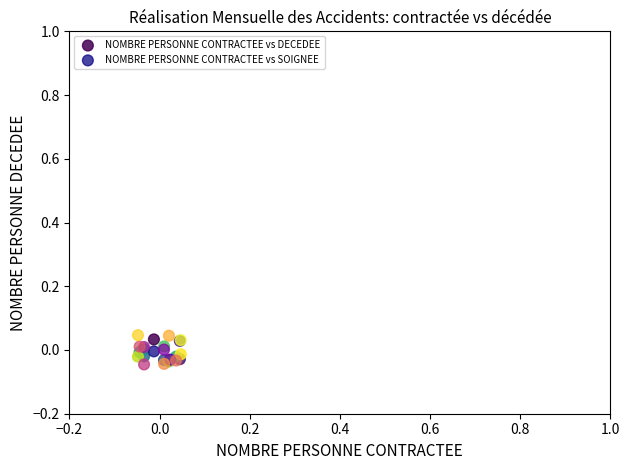

Which series reaches the maximum Y coordinate?

NOMBRE PERSONNE CONTRACTEE vs SOIGNEE